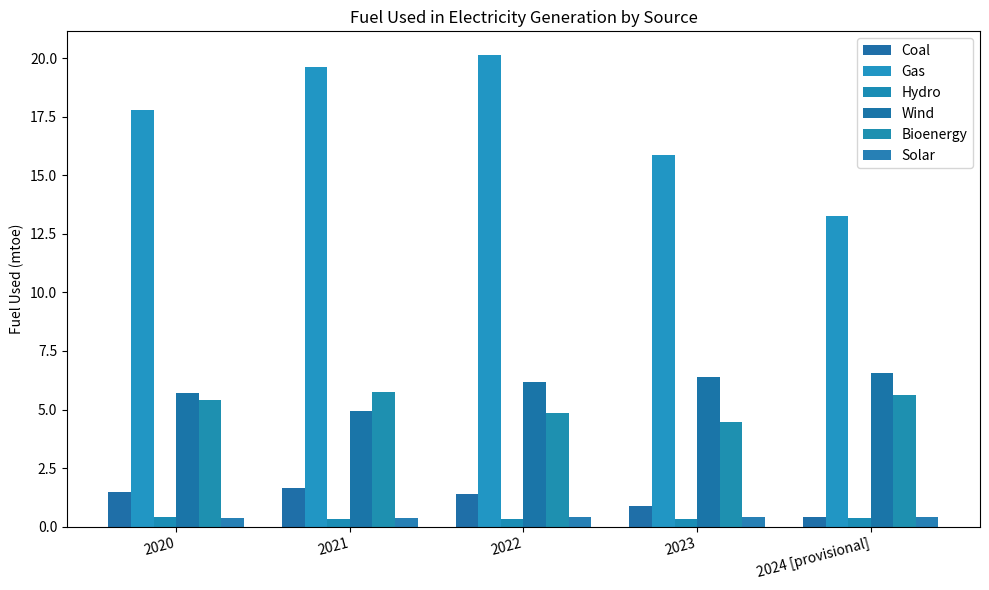

What are all the series names shown in the legend?

Coal, Gas, Hydro, Wind, Bioenergy, Solar